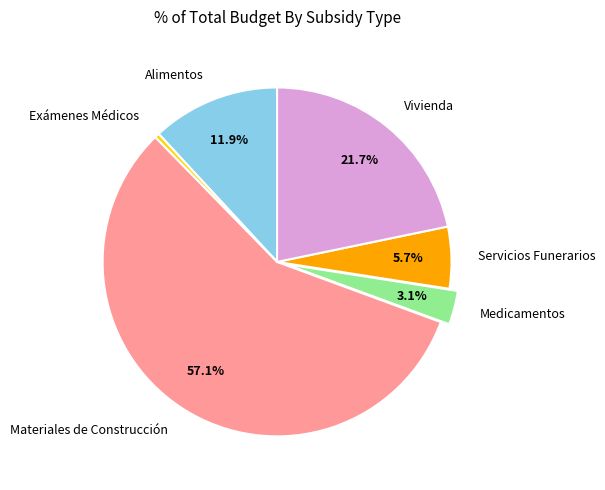

The Servicios Funerarios slice represents 6% of the pie. True or false?

True